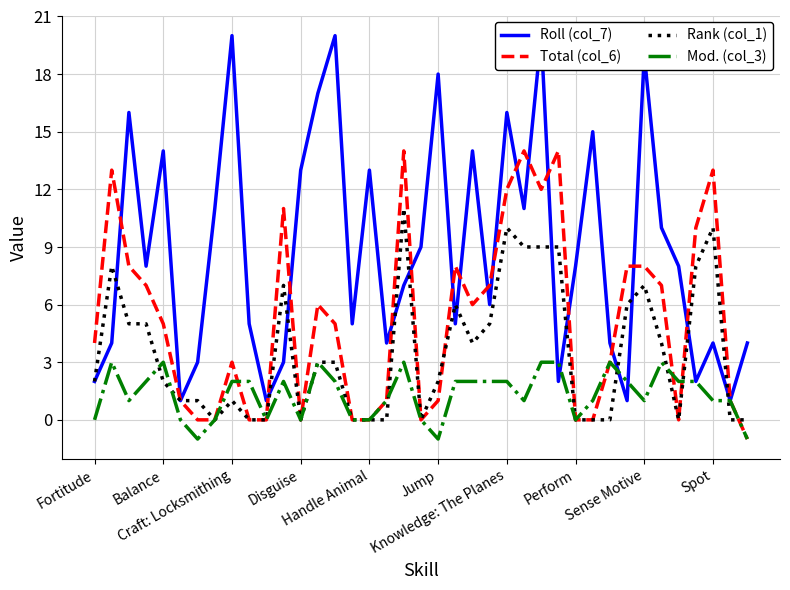

What is the greatest value displayed?

20